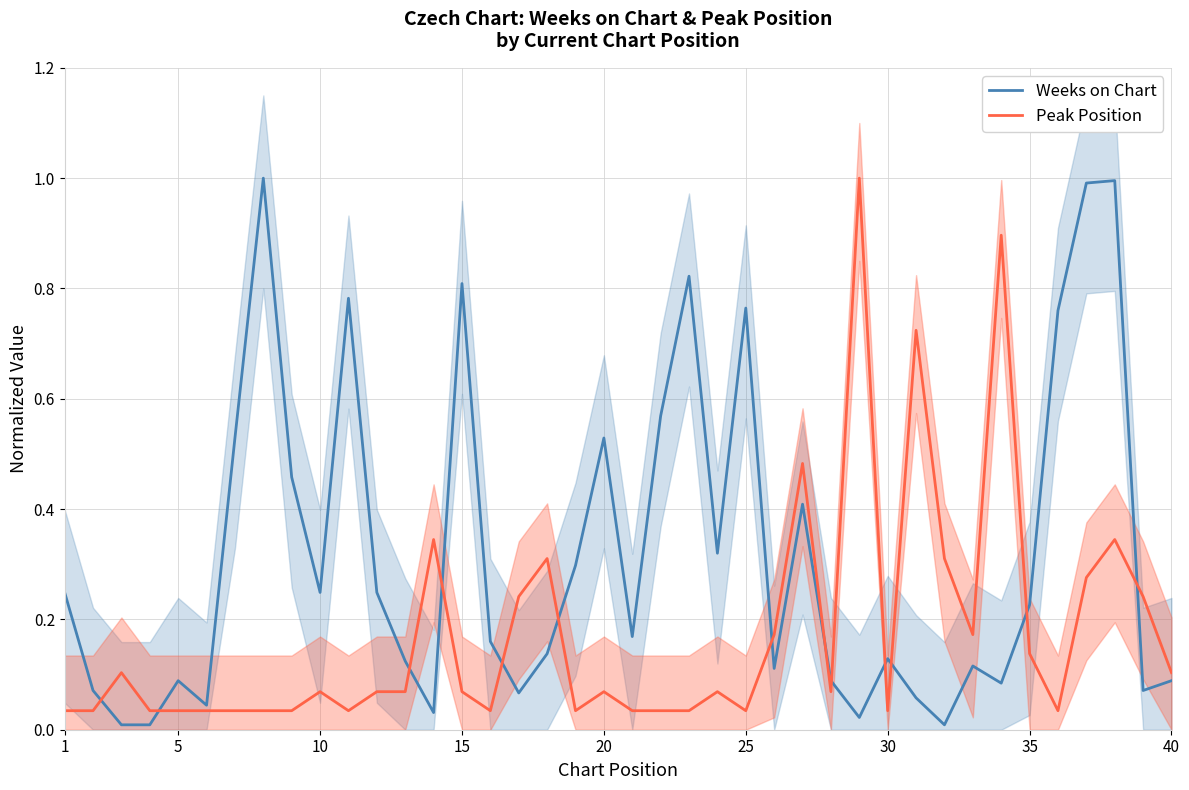

What are all the series names shown in the legend?

Weeks on Chart, Peak Position